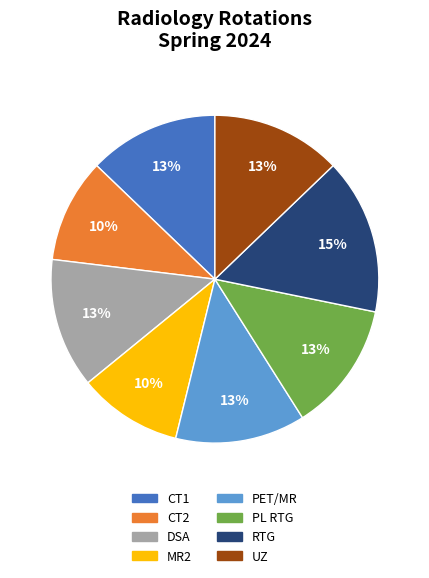

To the nearest percent, what portion does DSA represent?

13%